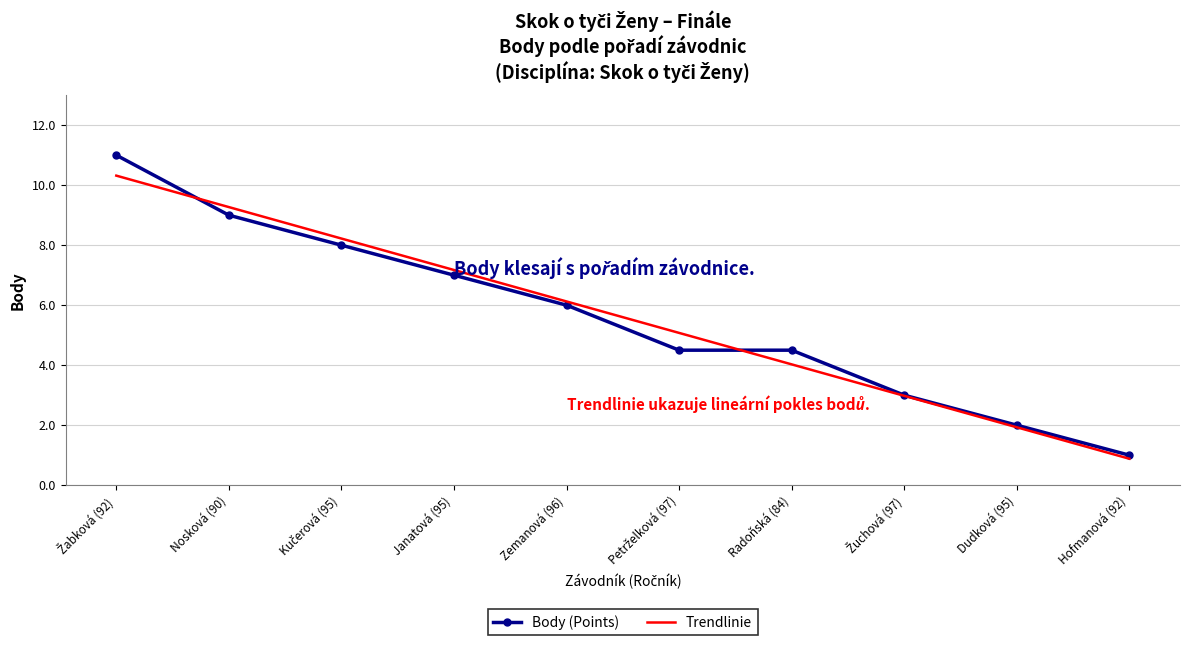

Read the Body (Points) value at Zemanová (96).

6.0